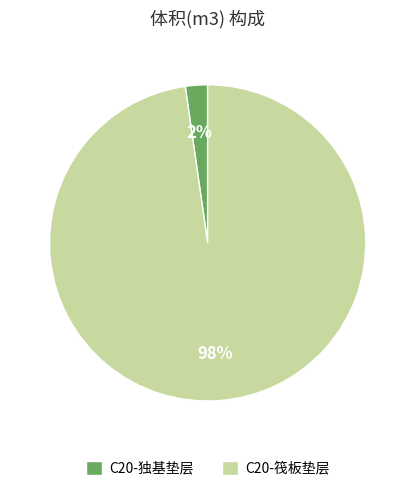

How many segments does this pie chart have?

2